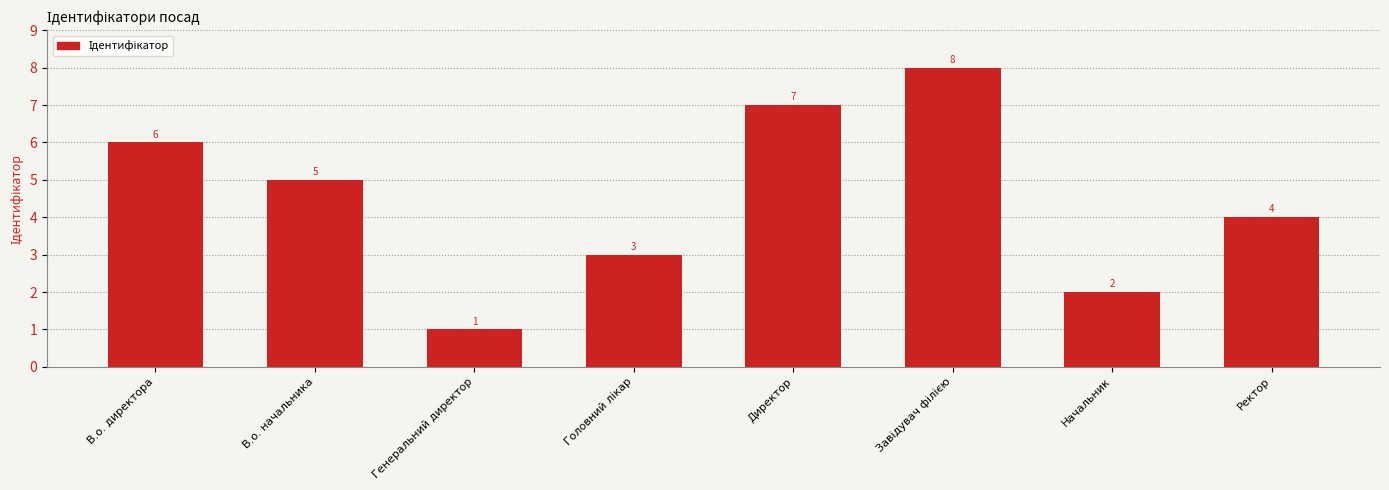

How many series are shown in this chart?

1